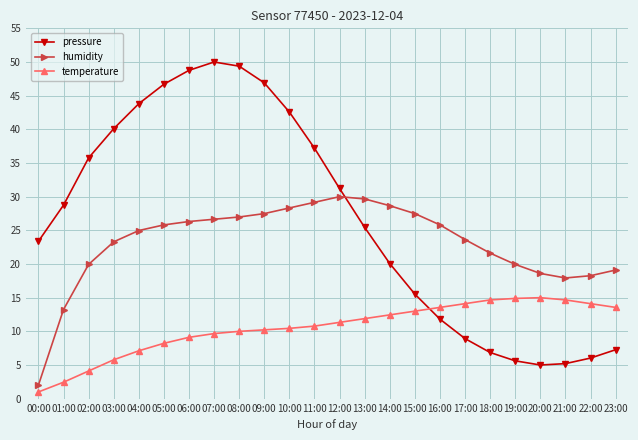

Rank the series by their maximum value, from lowest to highest.

temperature, humidity, pressure